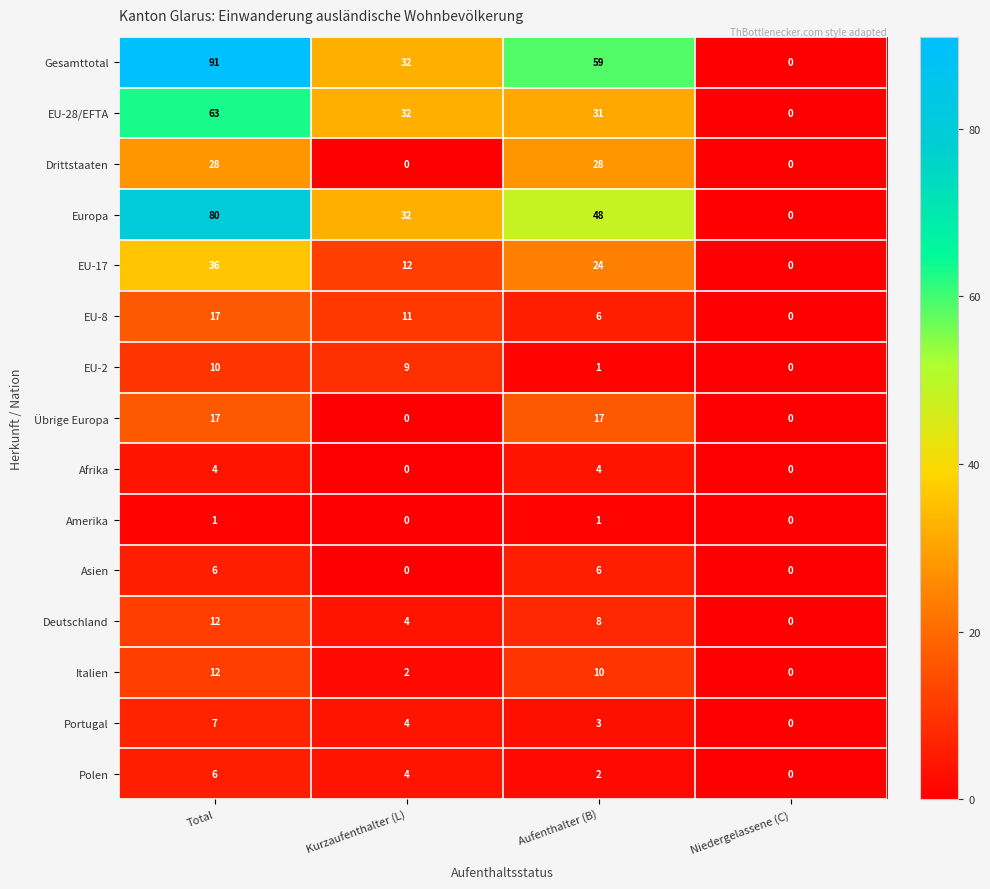

What is the spread (max minus min) of values at Aufenthalter (B)?

58